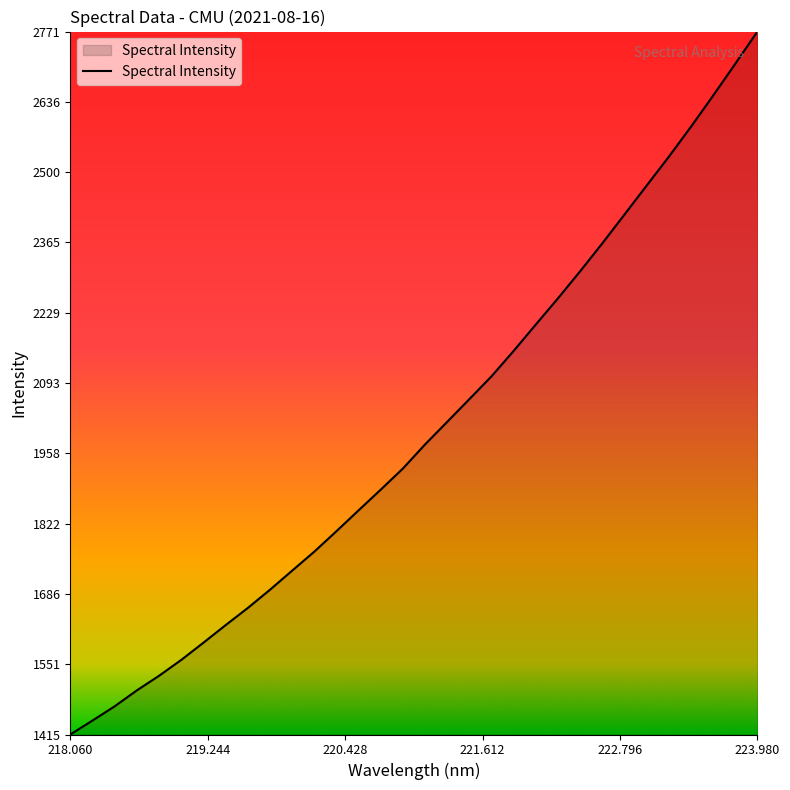

What is the minimum value shown in the chart?

1415.0